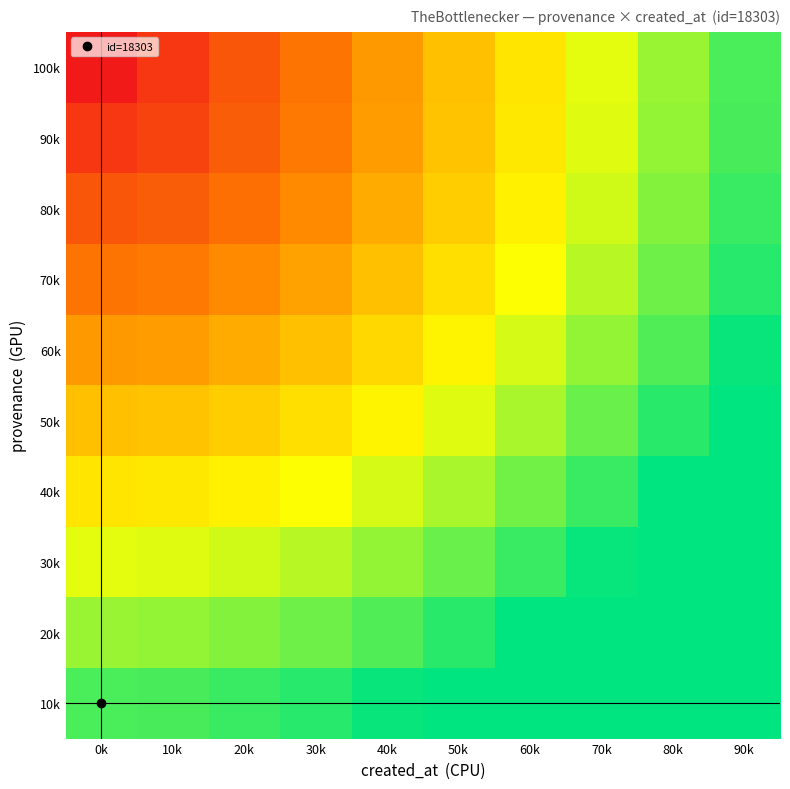

At 20k, list the series in order from largest to smallest.

10k, 20k, 30k, 40k, 50k, 60k, 70k, 80k, 90k, 100k